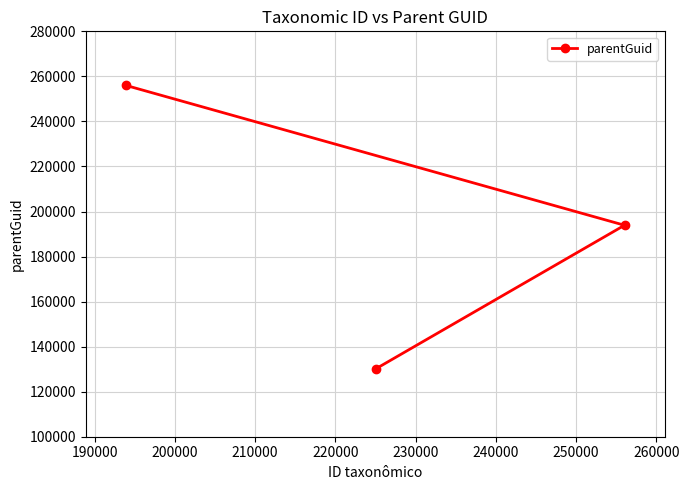

What is the sum of all values?

580159